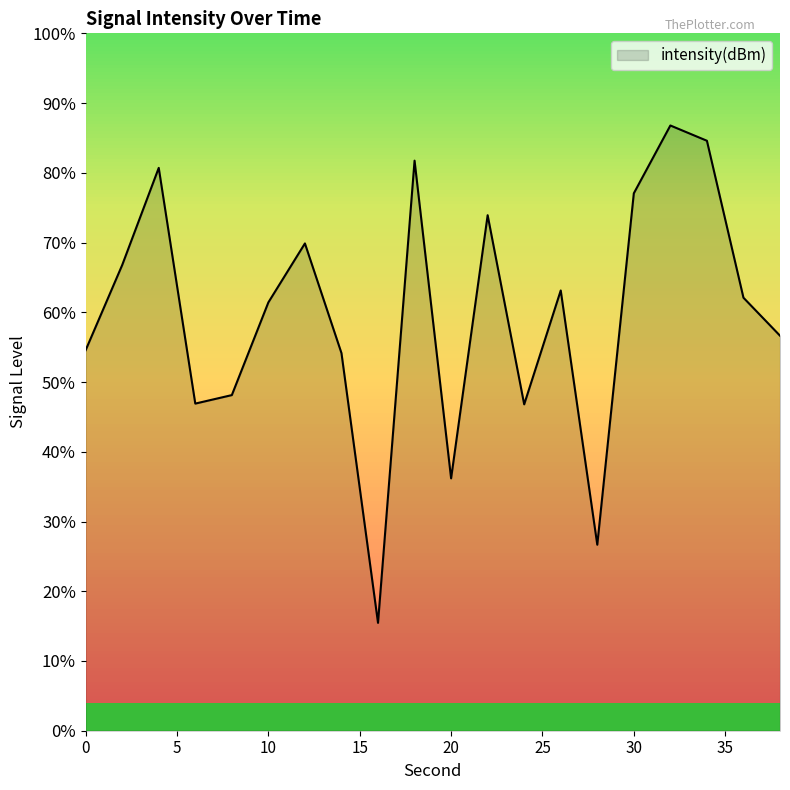

Where does the data first go above -123?

2